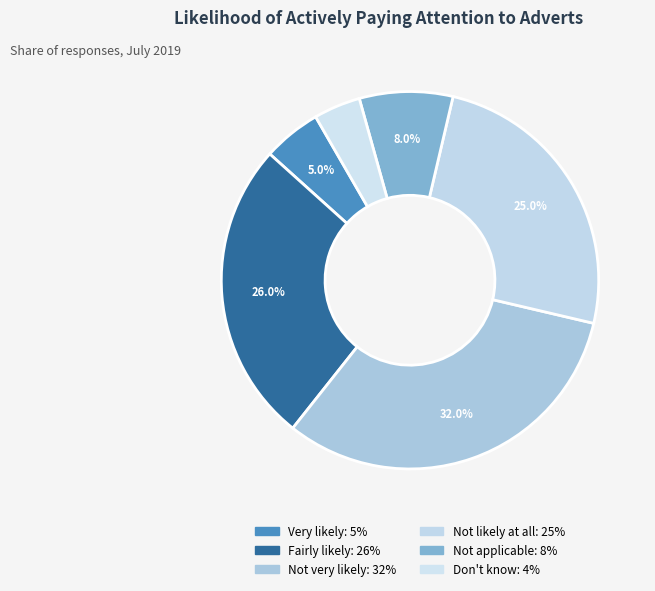

Is there any slice that represents more than half of the pie?

No